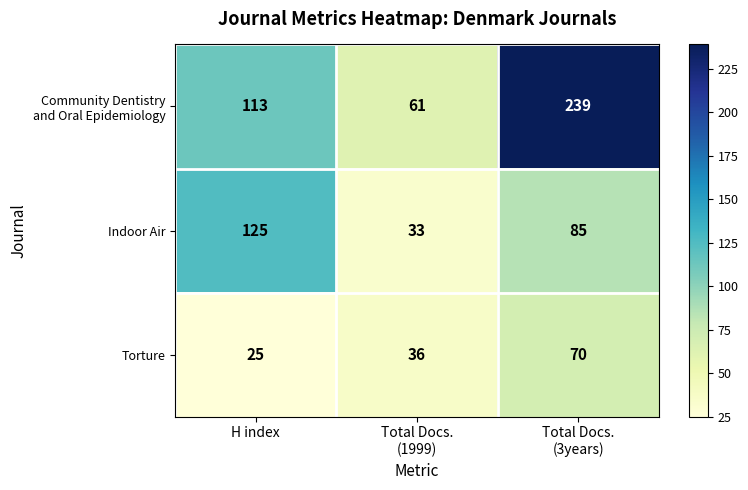

At which label does Indoor Air first exceed 85?

H index